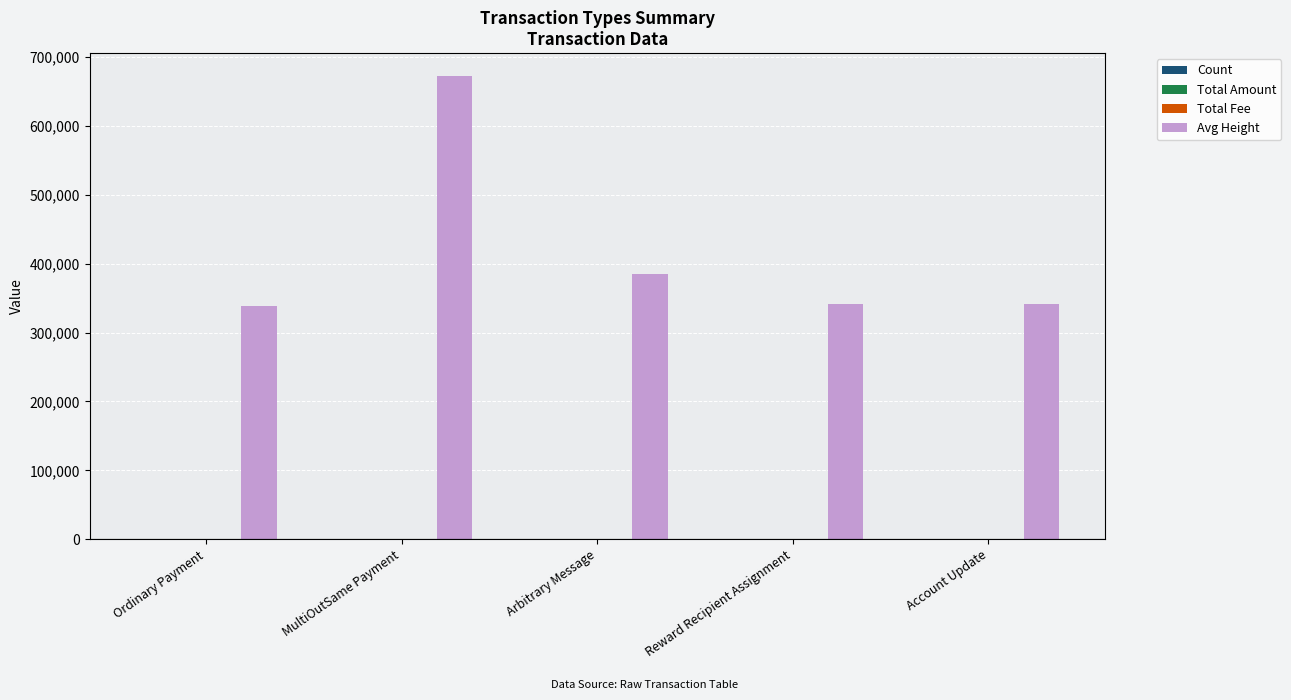

Which series changed the most between MultiOutSame Payment and Arbitrary Message?

Avg Height